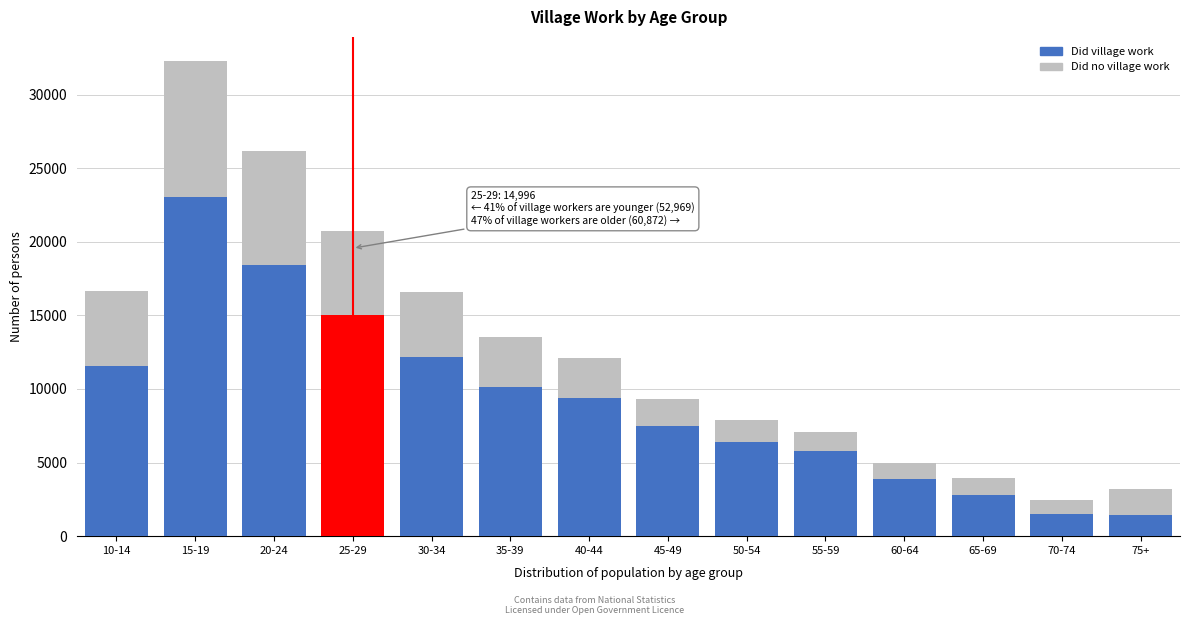

At which category is the sum across all series the highest?

15-19